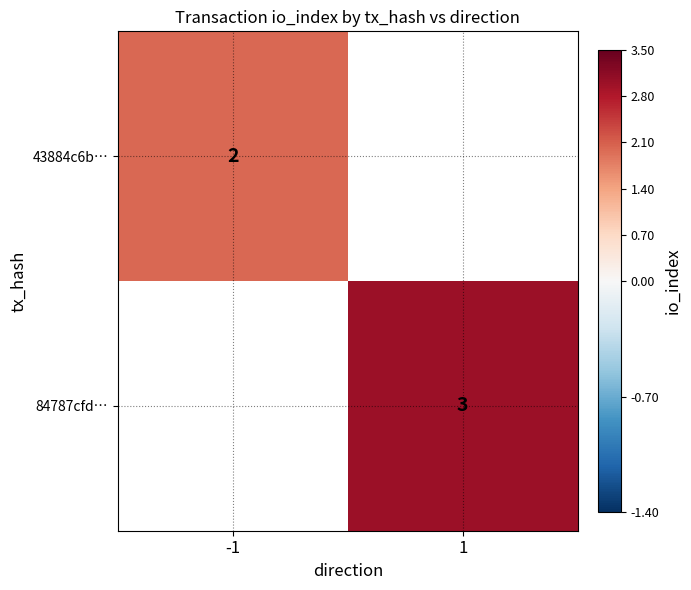

The 43884c6b… series shows 2 at -1. True or false?

True